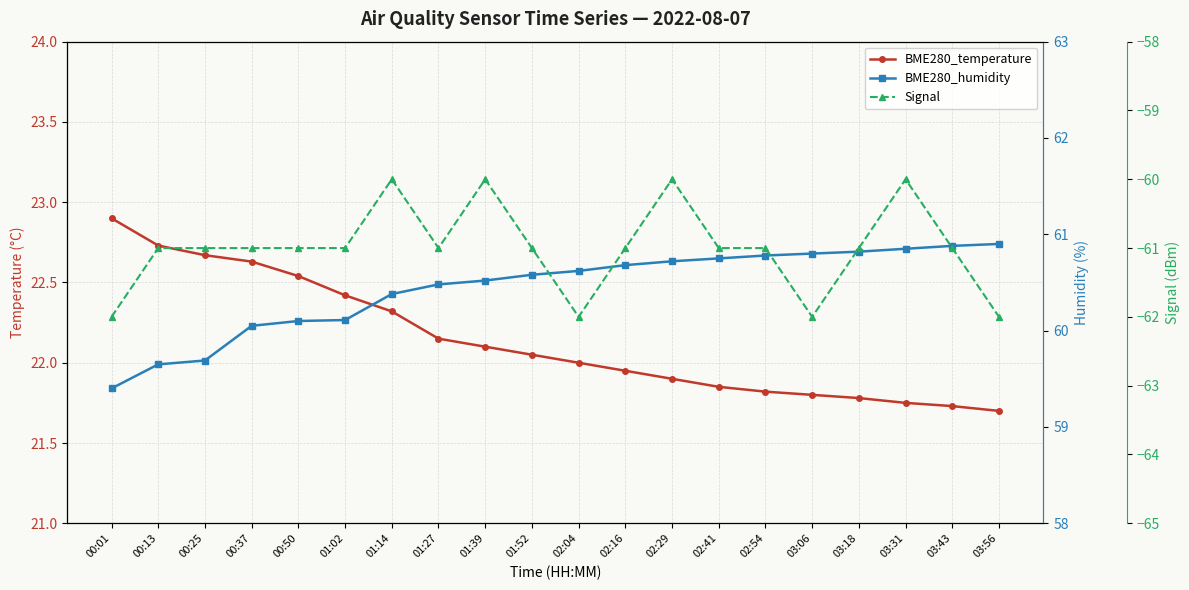

True or false: BME280_temperature and Signal intersect in this chart.

False